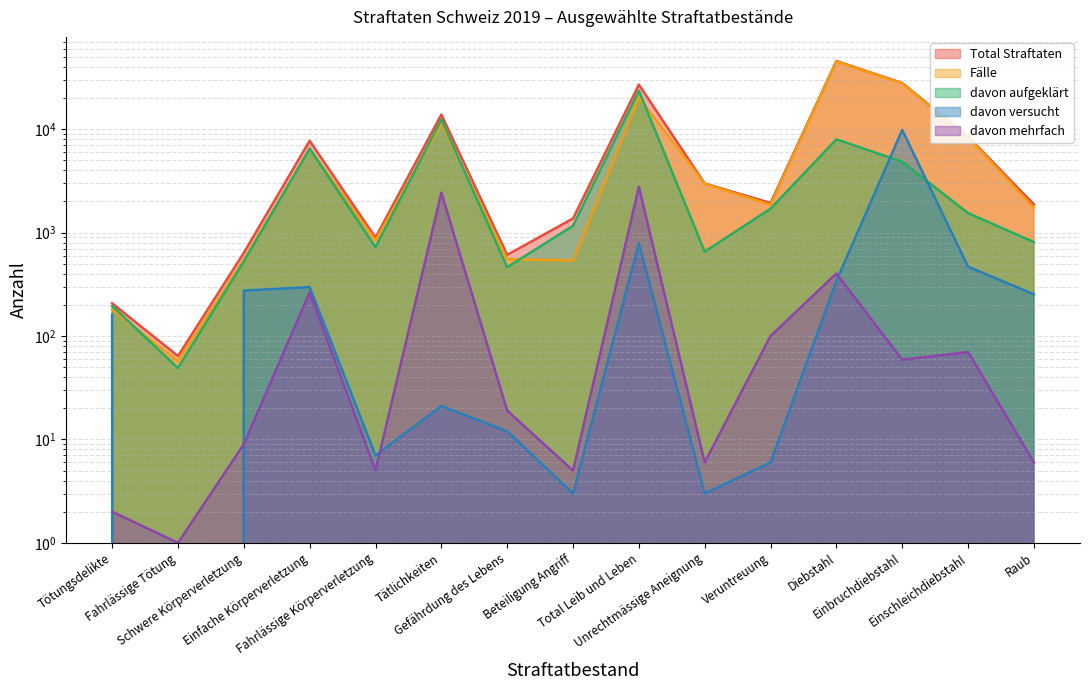

What is the sum of the davon versucht values at Diebstahl and Beteiligung Angriff?

344